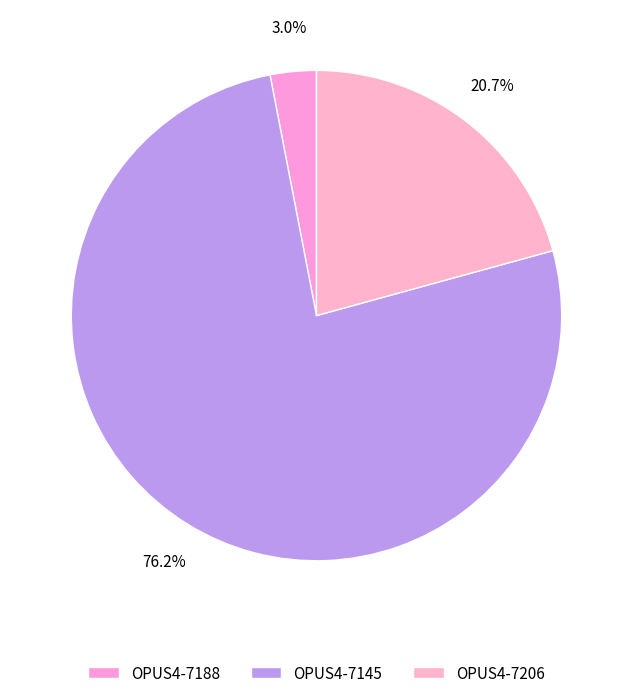

What is the smallest slice in the pie chart?

OPUS4-7188